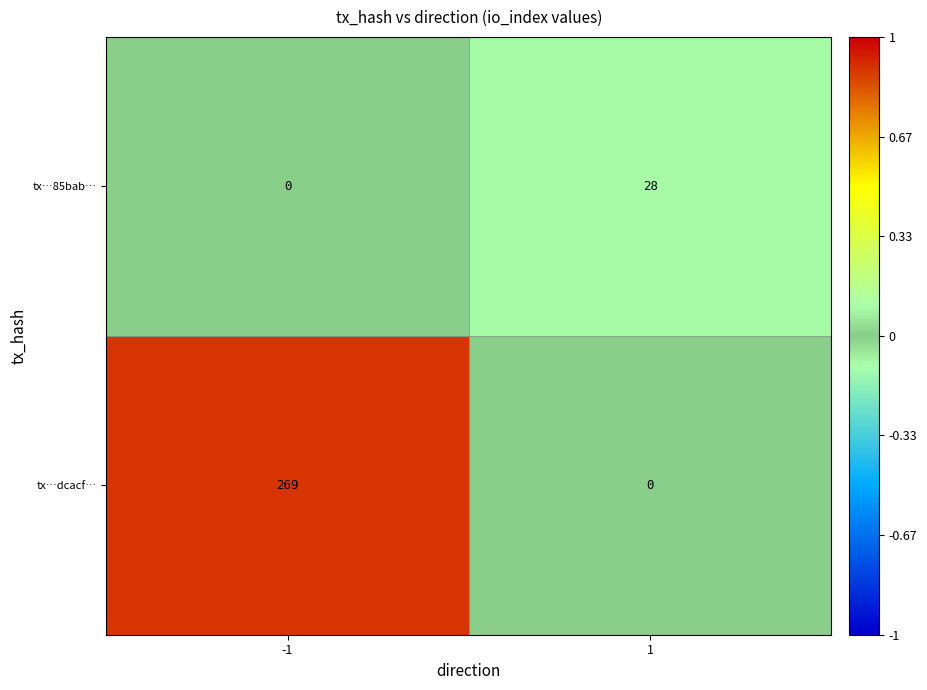

Reading right to left, what are all the values shown in this chart?

tx…85bab…: 1=28	-1=0
tx…dcacf…: 1=0	-1=269